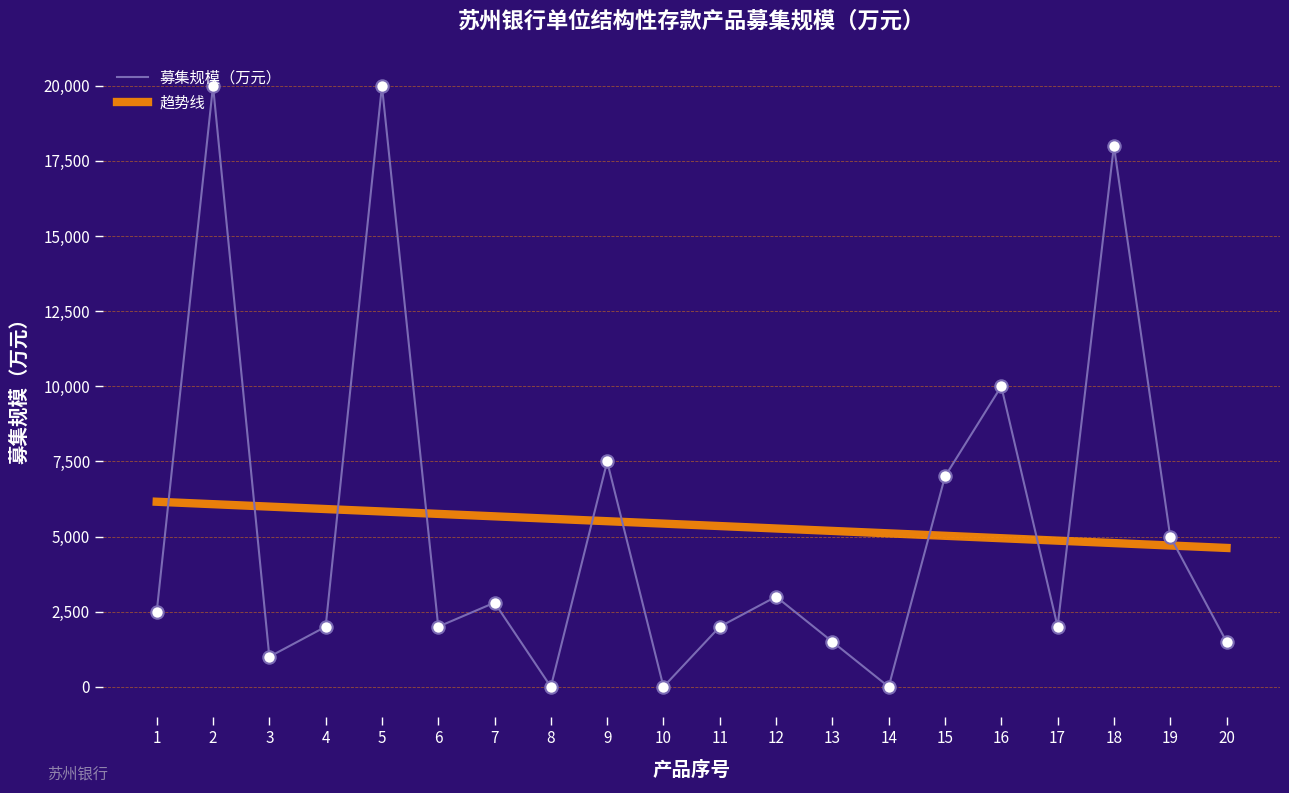

At how many categories does at least one series exceed 12073?

3